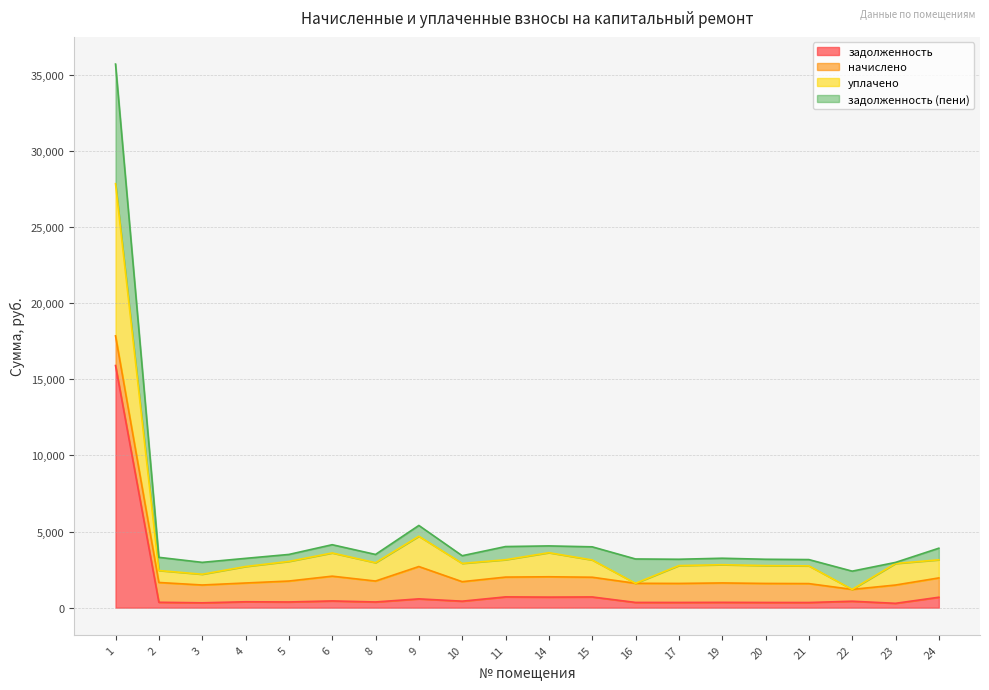

How many categories are shown in the chart?

20